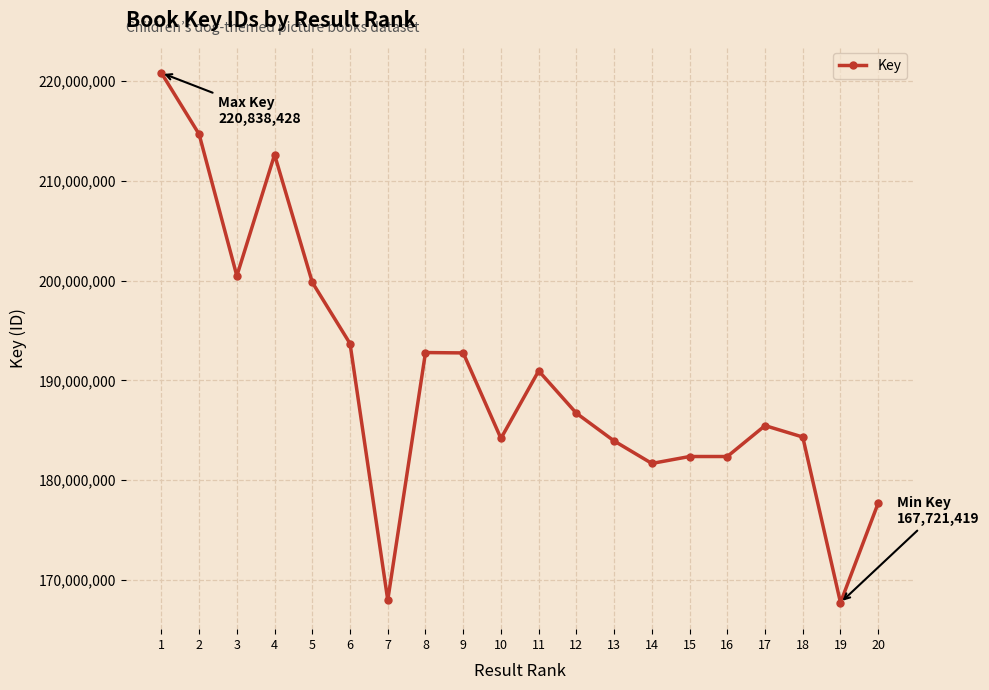

The value at 3 is 127541911. True or false?

False